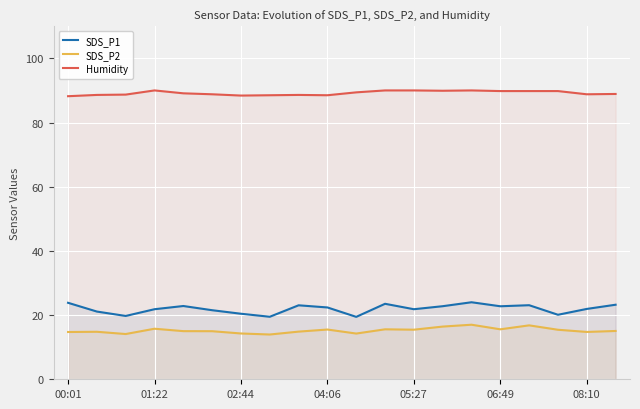

What is the difference between the Humidity values at 02:44 and 05:27?

1.6